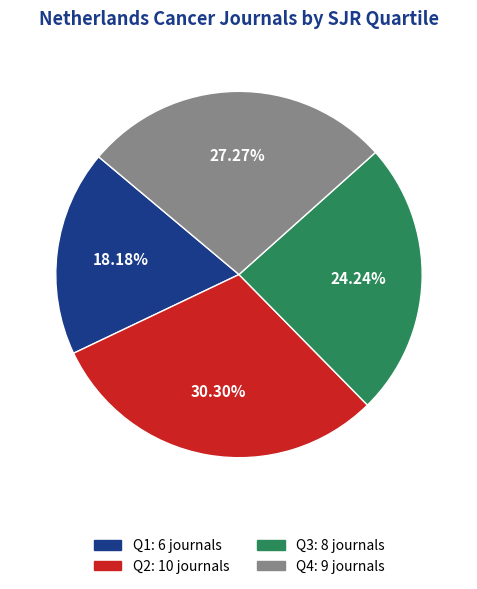

Rank the categories by value from highest to lowest.

Q2, Q4, Q3, Q1